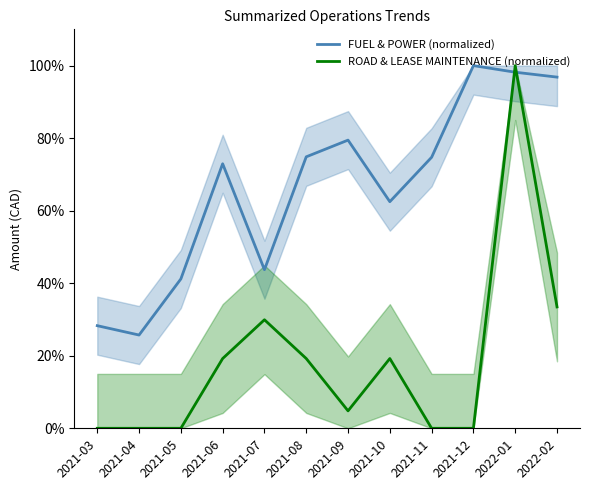

Is this an area chart (filled region under the line)?

No